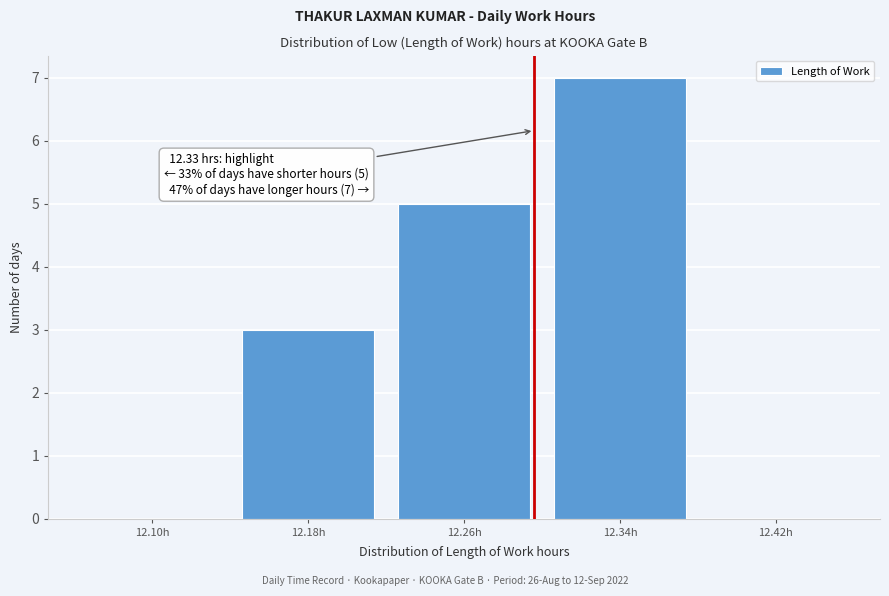

Reading left to right, extract all data points from this chart.

12.10h=0	12.18h=3	12.26h=5	12.34h=7	12.42h=0